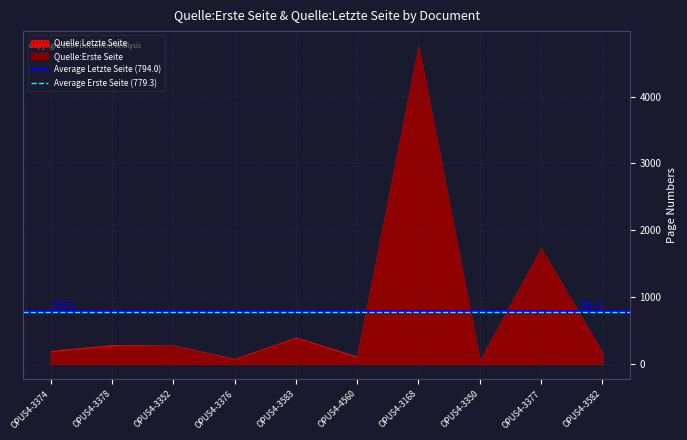

Is it true that Average Erste Seite (779.3) equals 779.3 at OPUS4-3378?

True